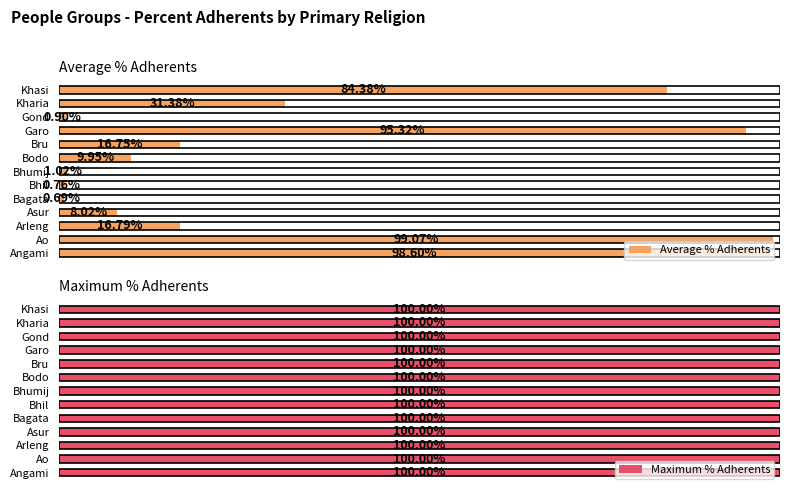

List the labels in order of Average % Adherents value, largest first.

Ao, Angami, Garo, Khasi, Kharia, Arleng, Bru, Bodo, Asur, Bhumij, Gond, Bhil, Bagata